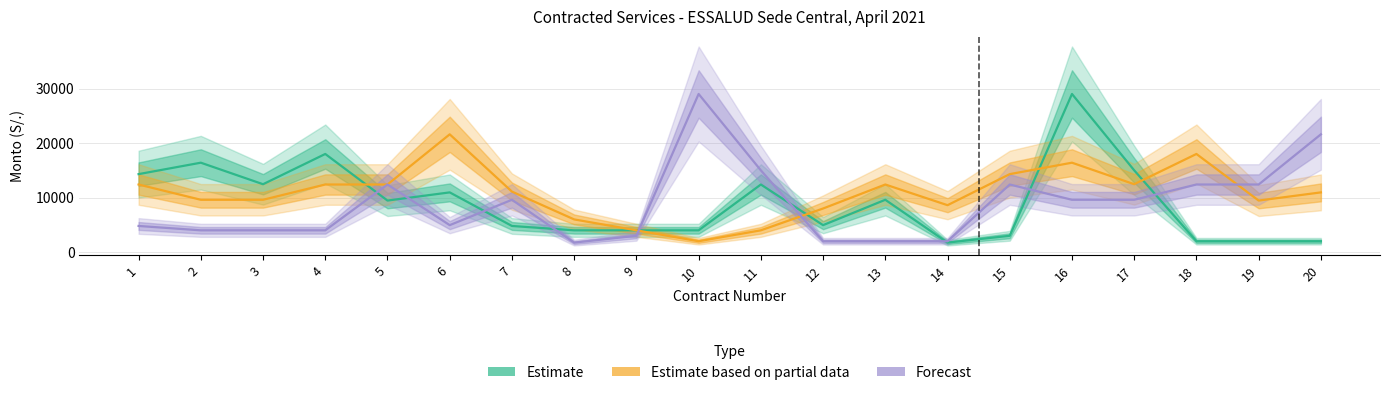

What is the difference between the maximum and second lowest values in the Estimate based on partial data series?

17600